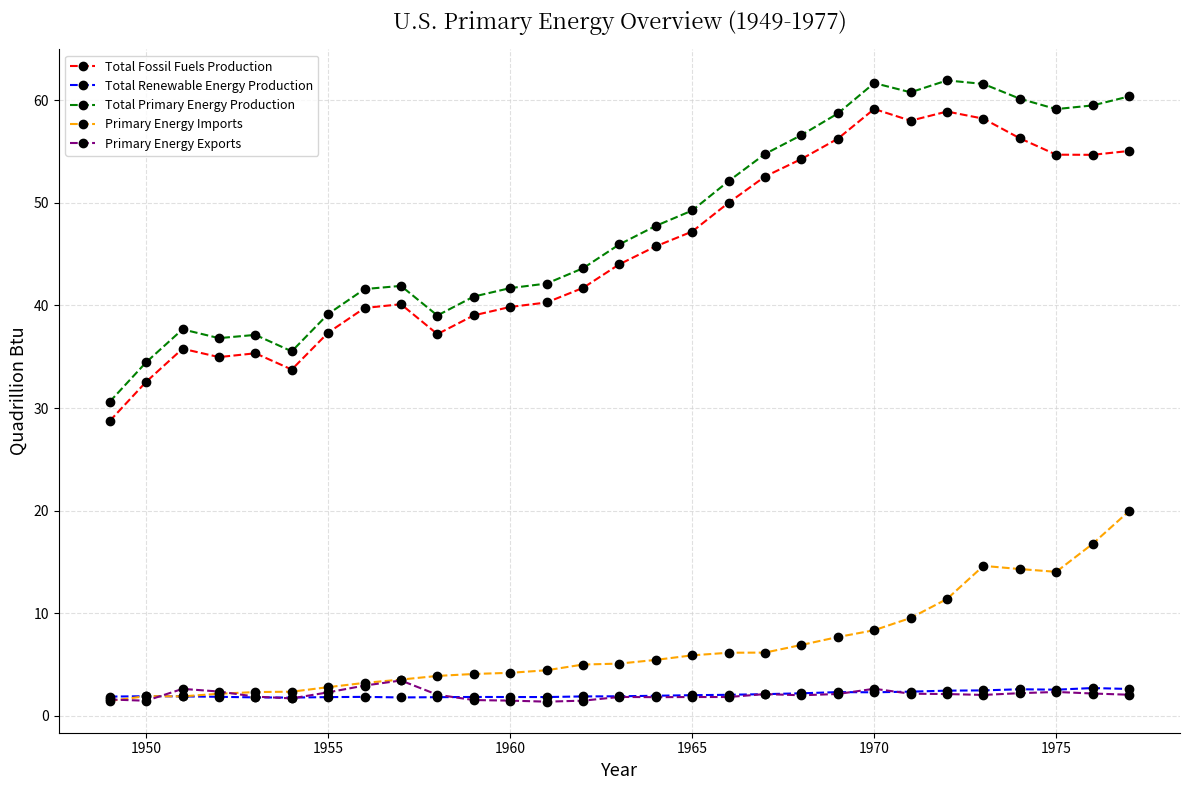

Which series has the largest range (max minus min)?

Total Primary Energy Production